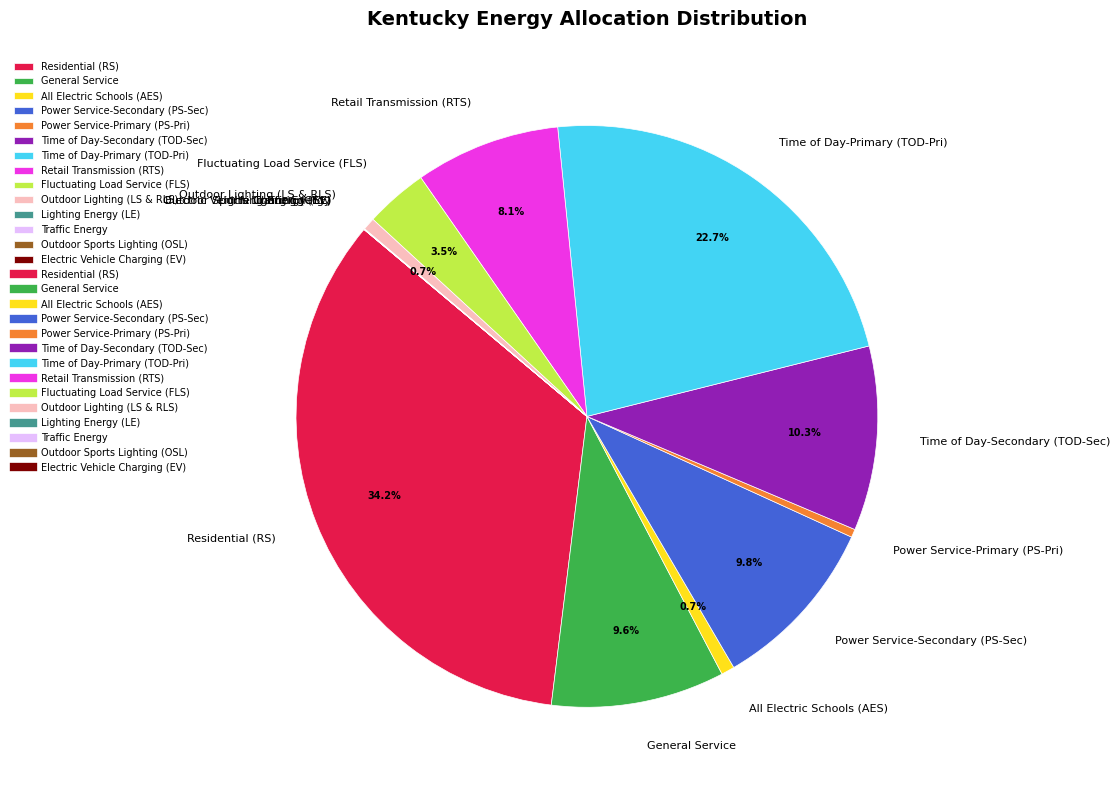

To the nearest percent, what is the average slice percentage?

7%